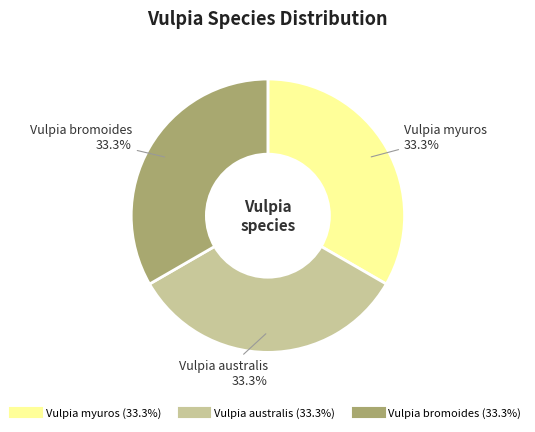

To the nearest percent, what is the average slice percentage?

33%